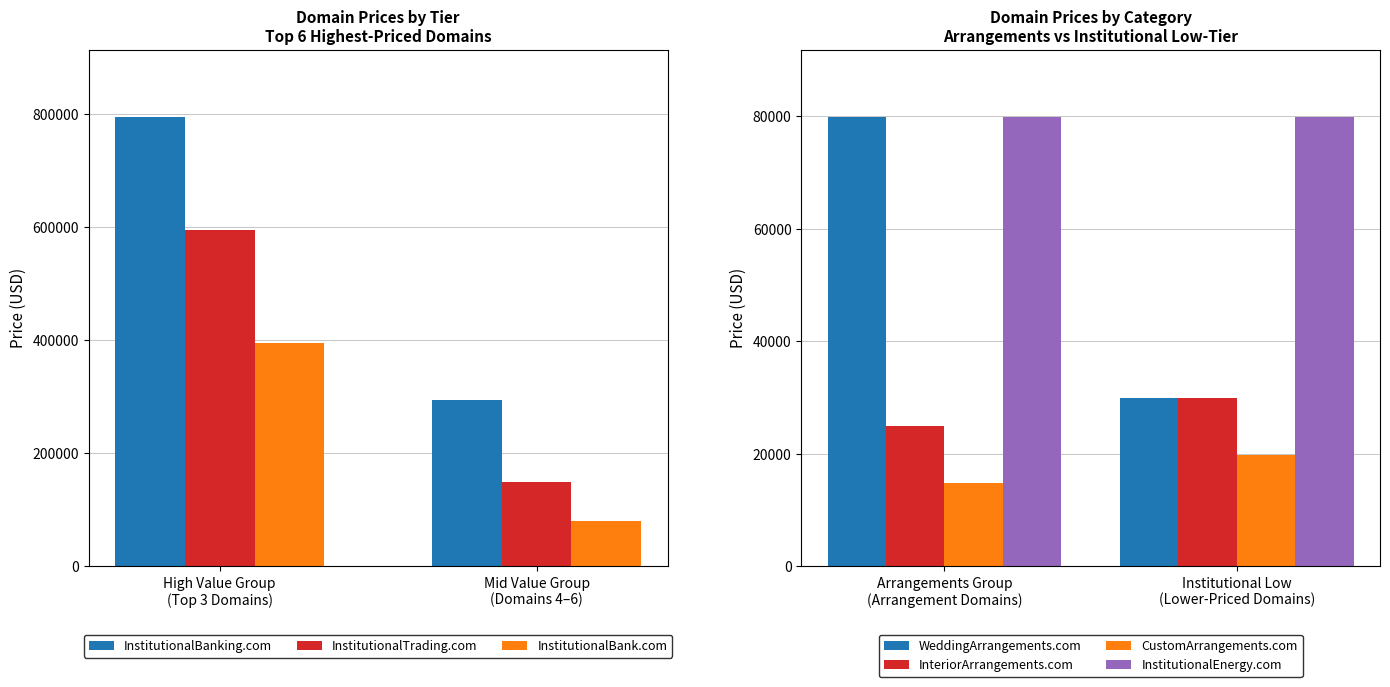

What is the average value of the InstitutionalTrading.com series?

372388